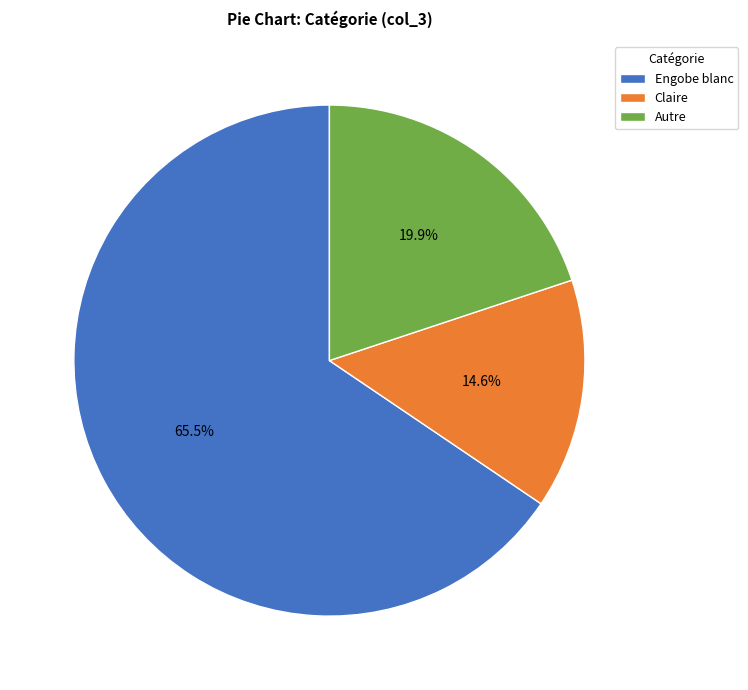

Is it true that Autre is 12% of the pie?

False